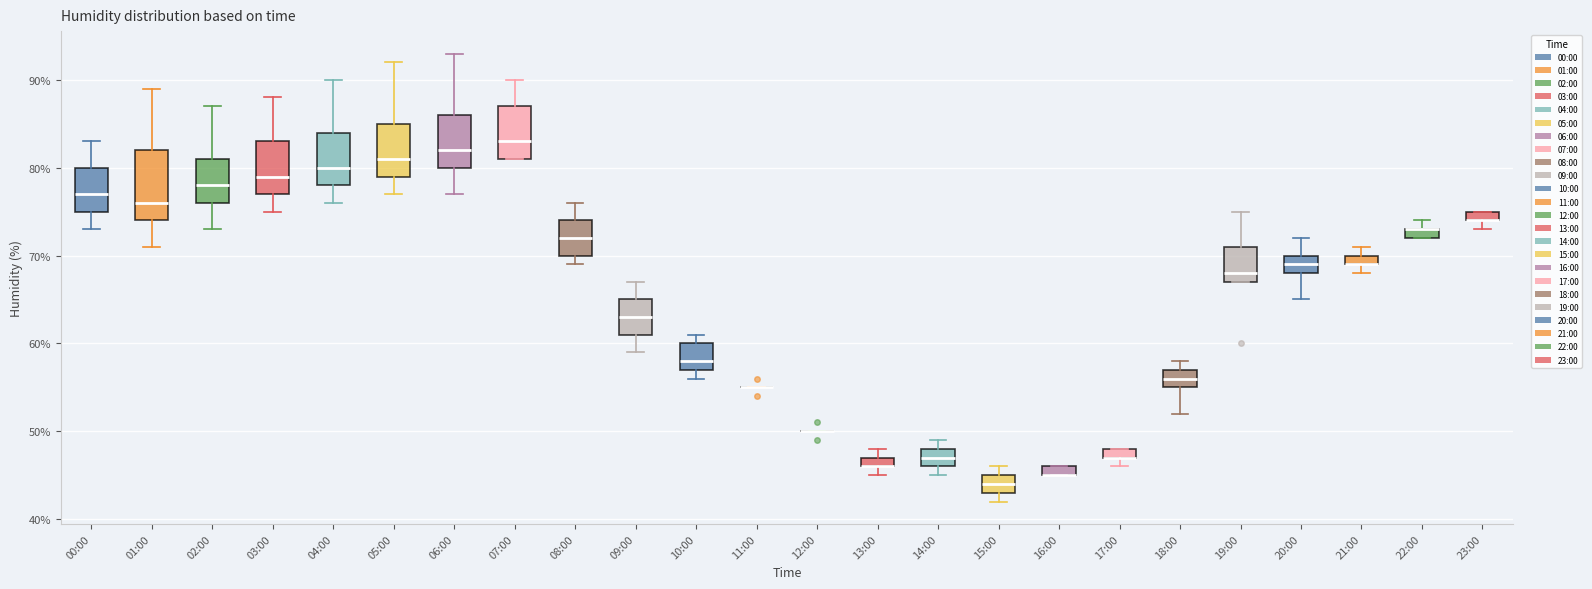

Where does the median line of the box for 04:00 sit on the y-axis? The values are not printed on the chart, so give them approximately, as read against the axis.

80